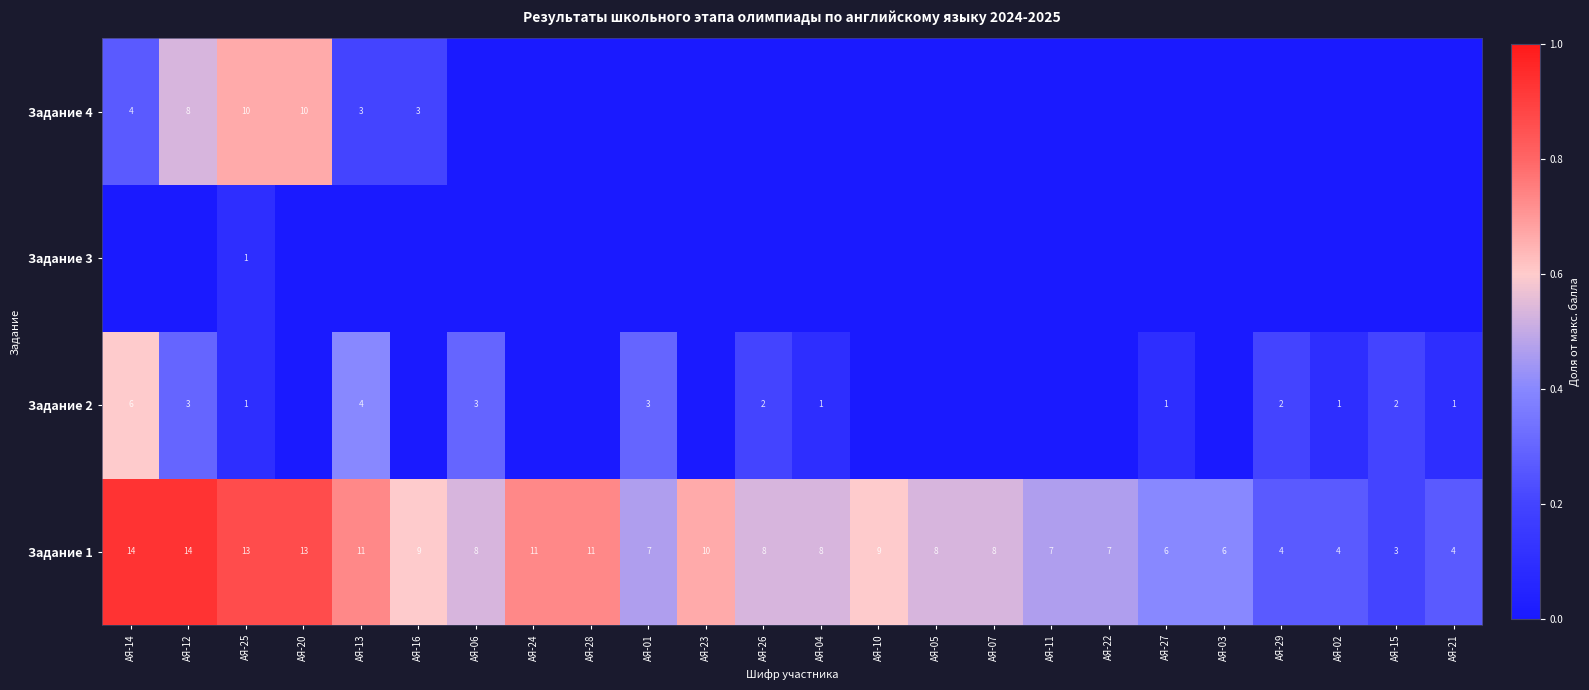

Between АЯ-10 and АЯ-29, which is larger?

АЯ-10